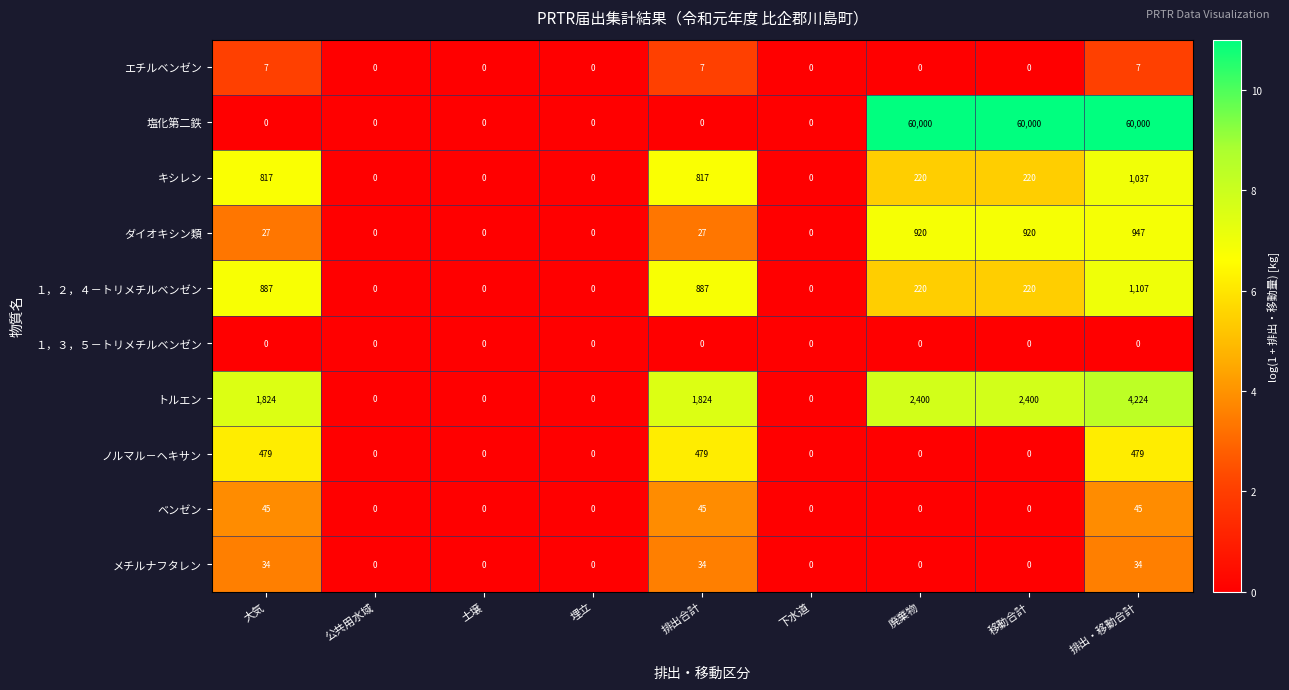

What is the sum of all メチルナフタレン values?

102